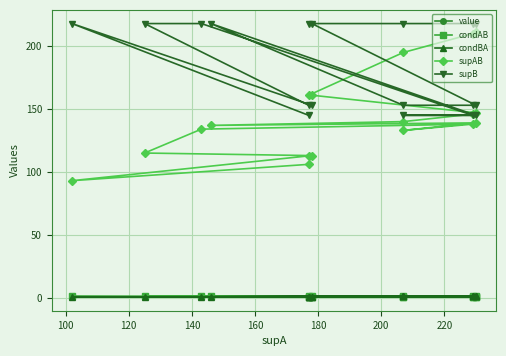

The value of supAB at 13 is 194.0. True or false?

False